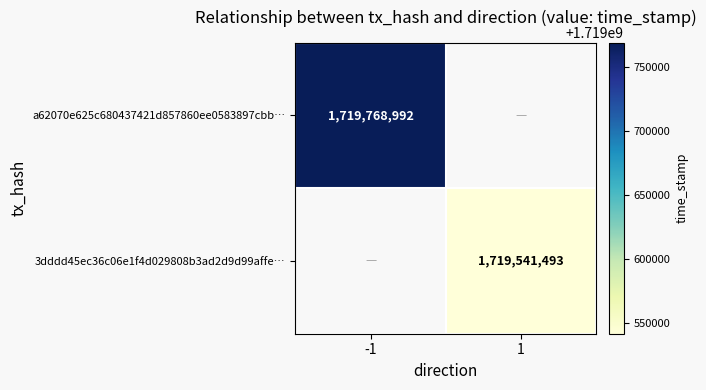

Which category has the highest value across all series?

-1